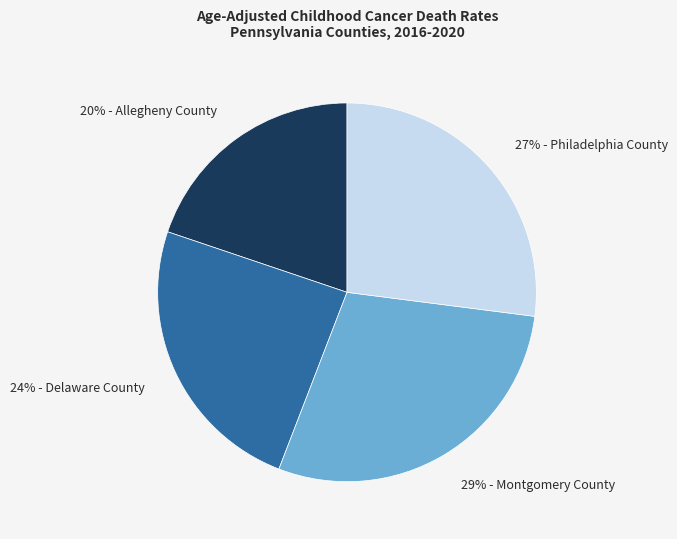

Which slice is the smallest?

20% - Allegheny County